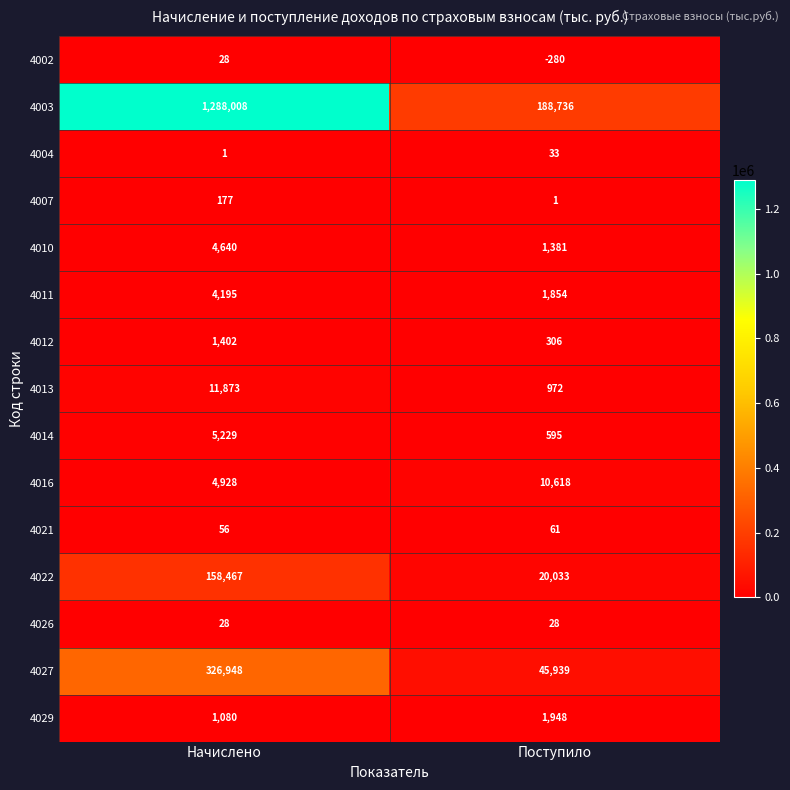

True or false: 4002 has a value of 28 at Начислено.

True